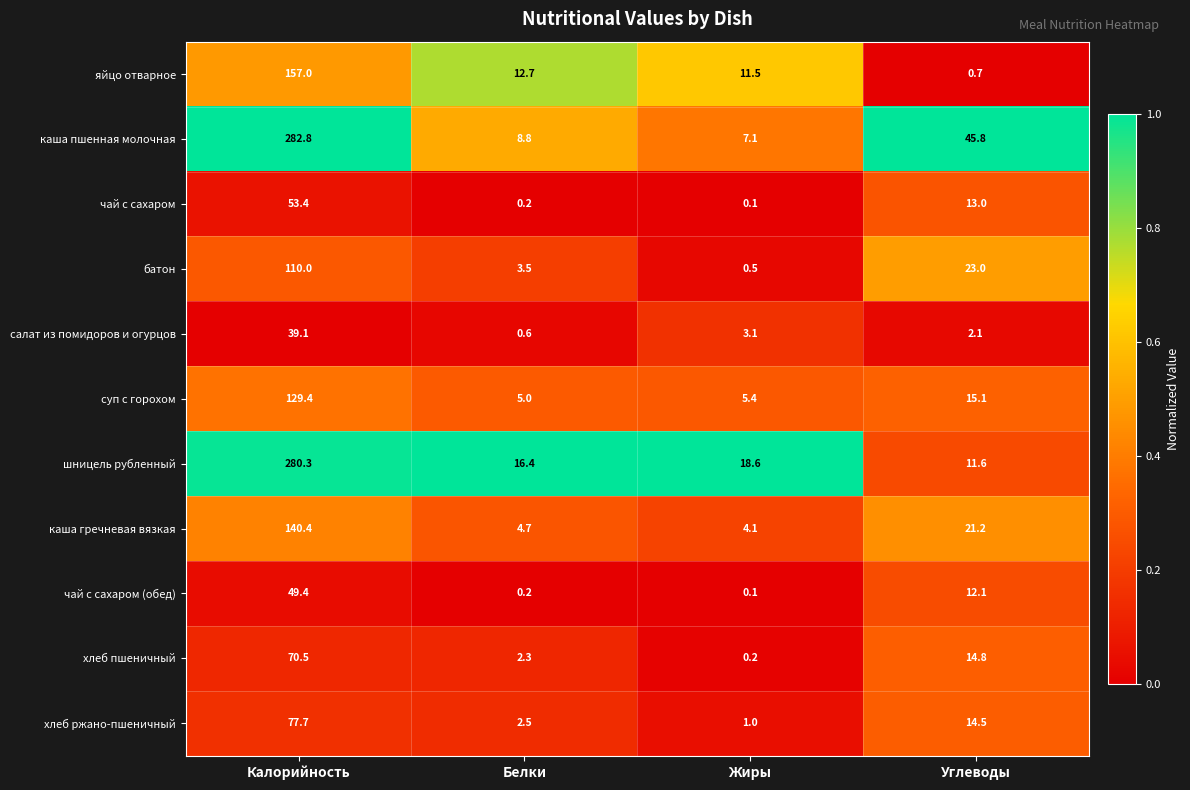

At which label is суп с горохом closest to 67?

Углеводы